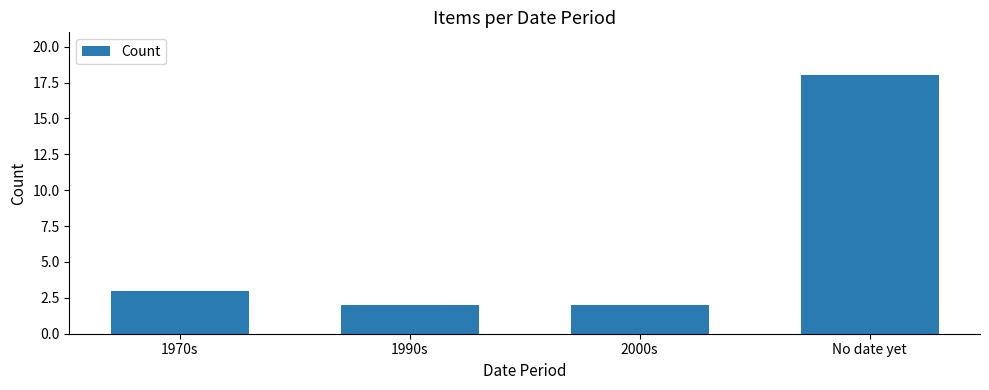

True or false: the data shows 2 at 1990s.

True